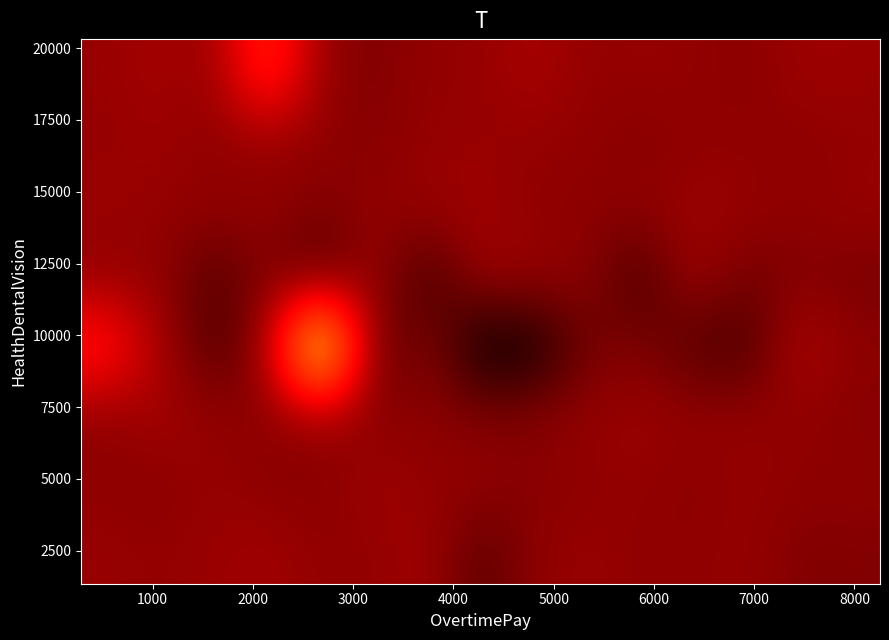

How many data points does each series have?

15